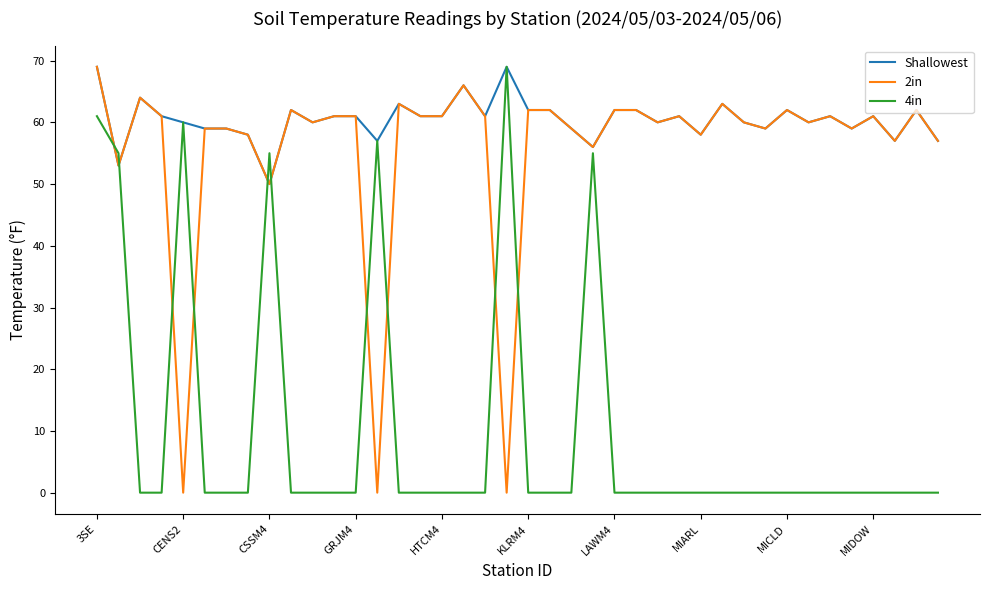

Which series has the largest total across all categories?

Shallowest